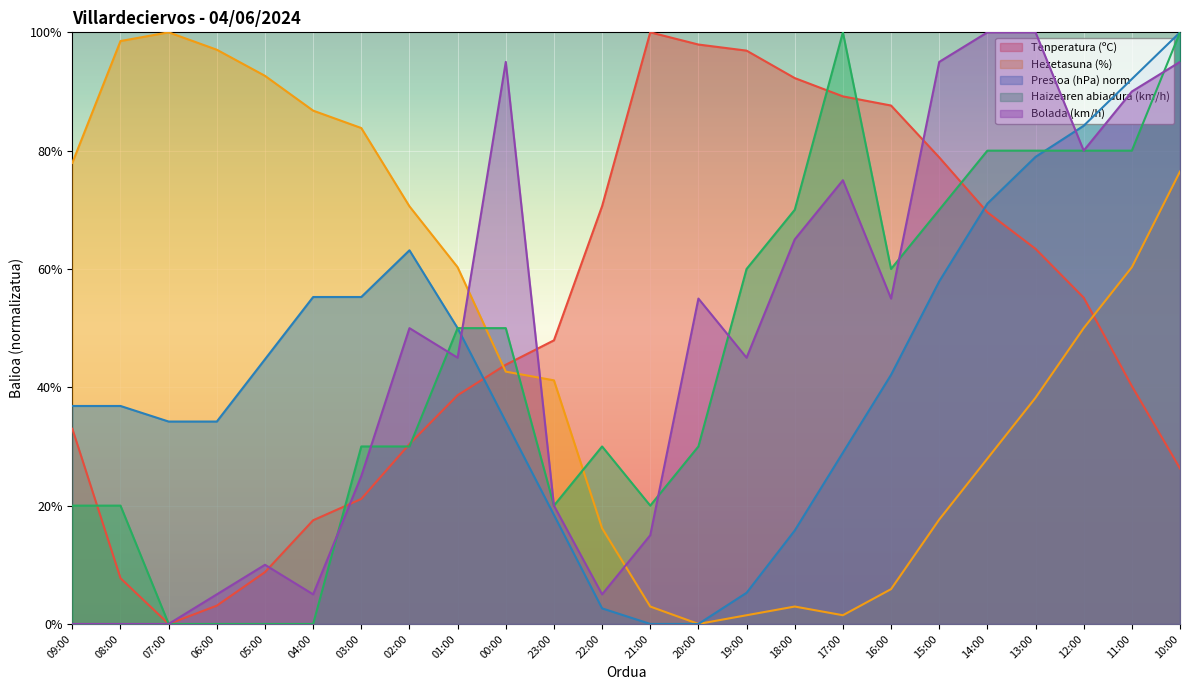

After their last crossing, which series has the higher values: Bolada (km/h) or Tenperatura (ºC)?

Bolada (km/h)